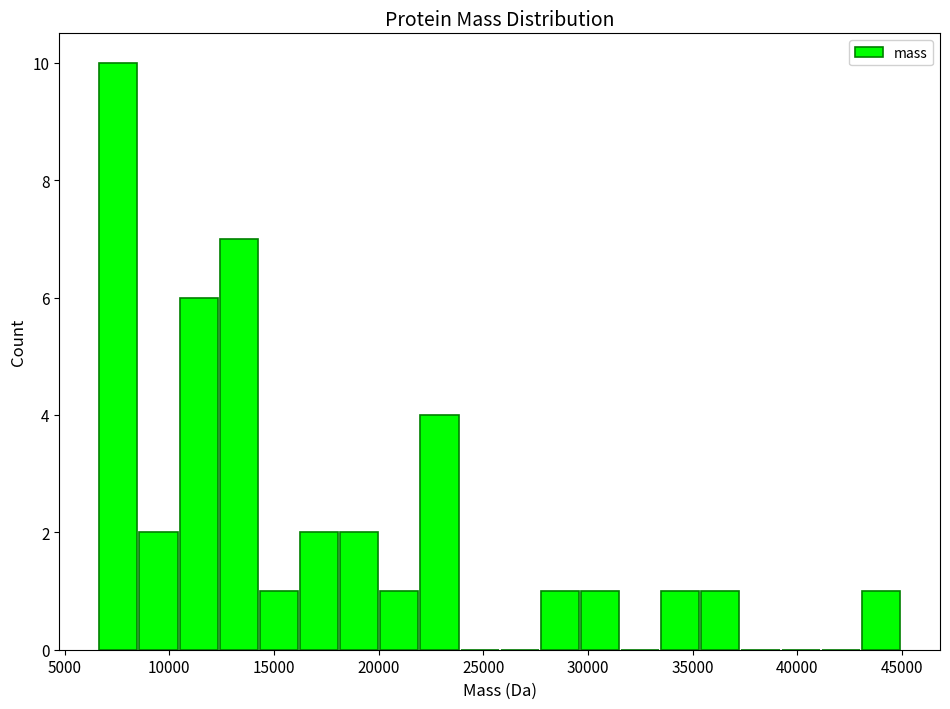

Around what value on the x-axis is the tallest bar? Give the approximate position of its centre, as read against the axis.

7500